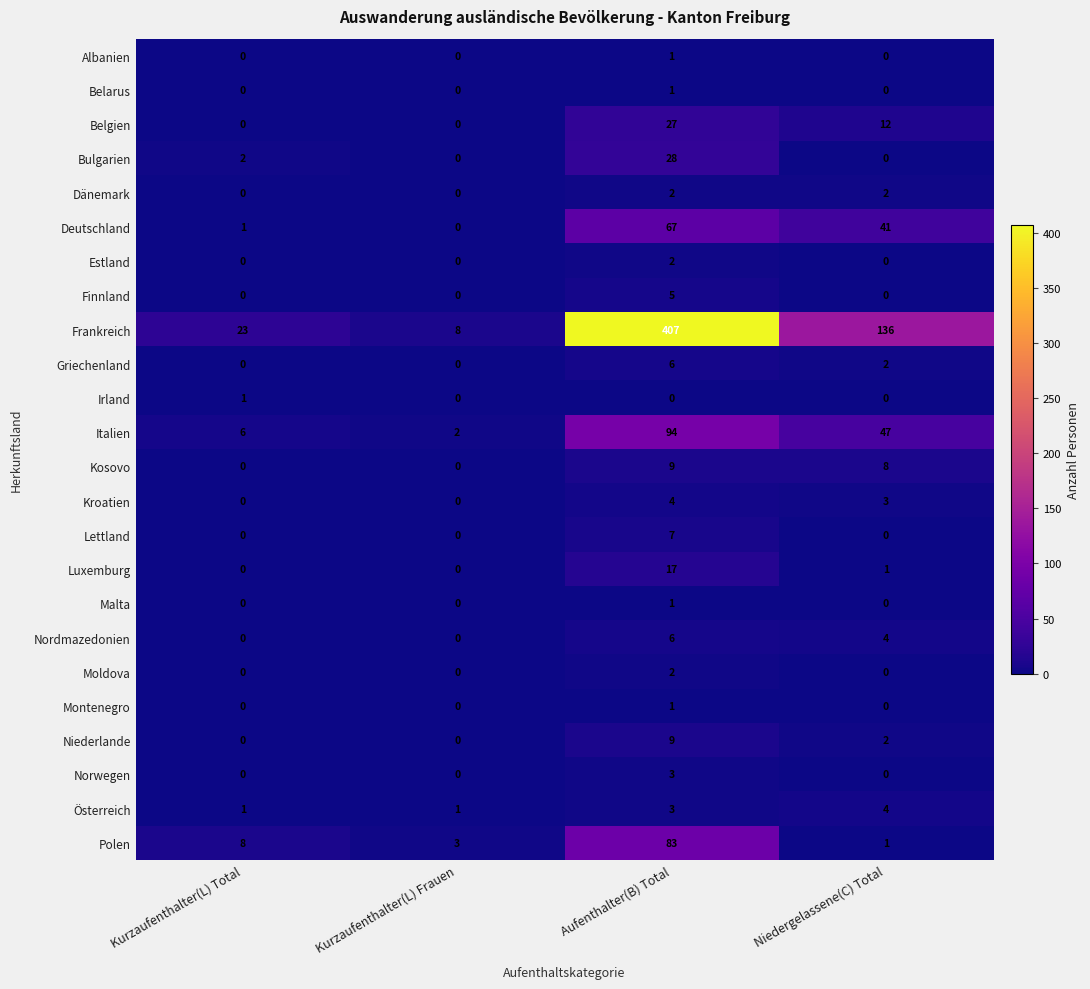

What is the average value of the Polen series?

24